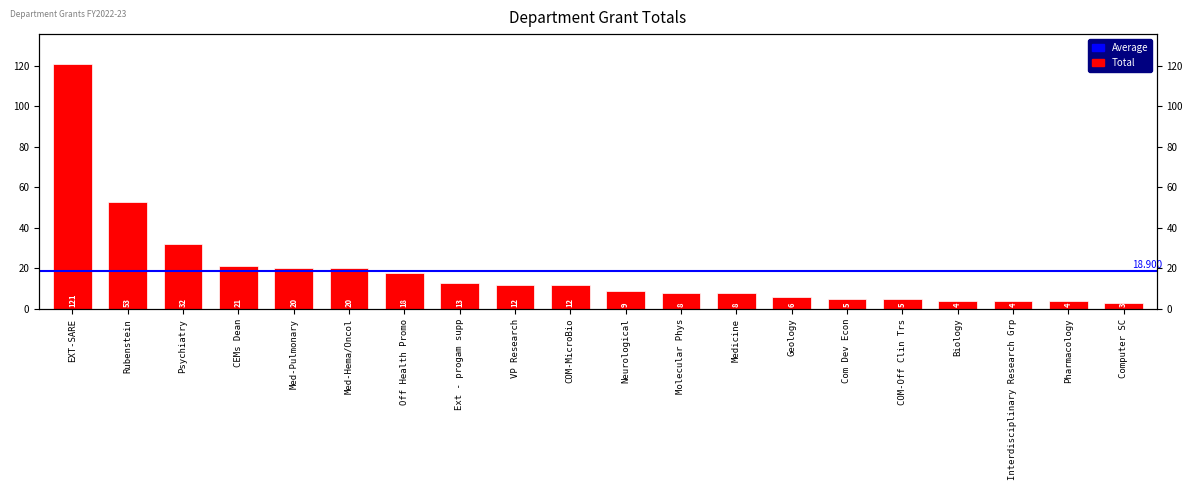

Count the number of categories in the chart.

20